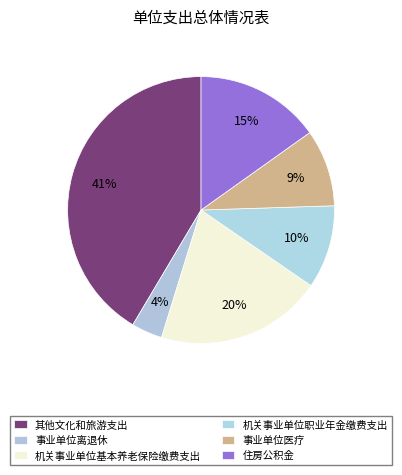

To the nearest percent, what portion does 住房公积金 represent?

15%